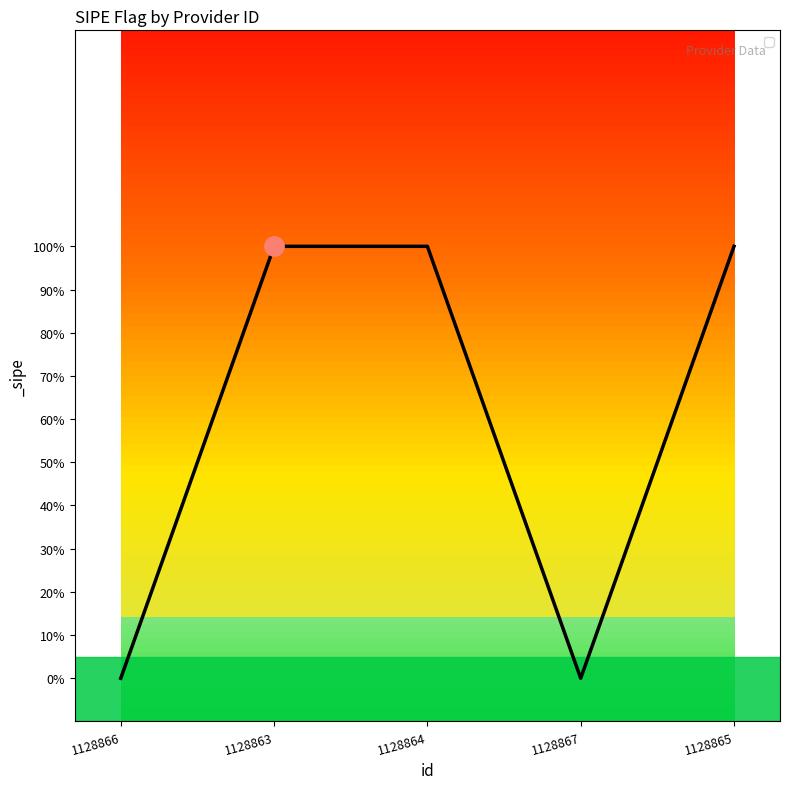

Does the chart have visible grid lines?

No